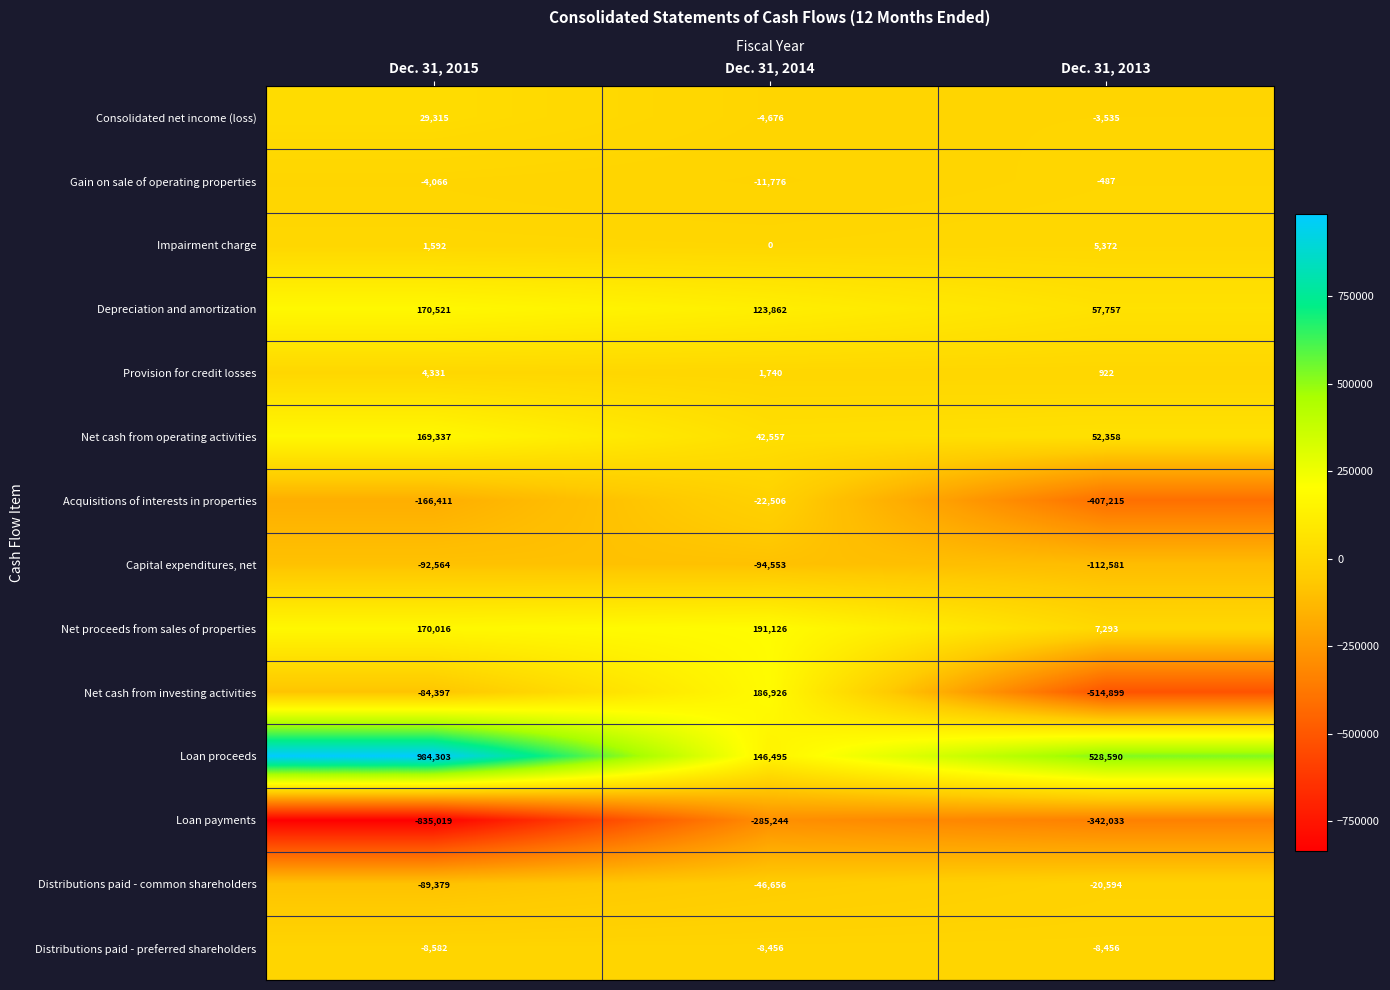

The value of Gain on sale of operating properties at Dec. 31, 2015 is -6090. True or false?

False